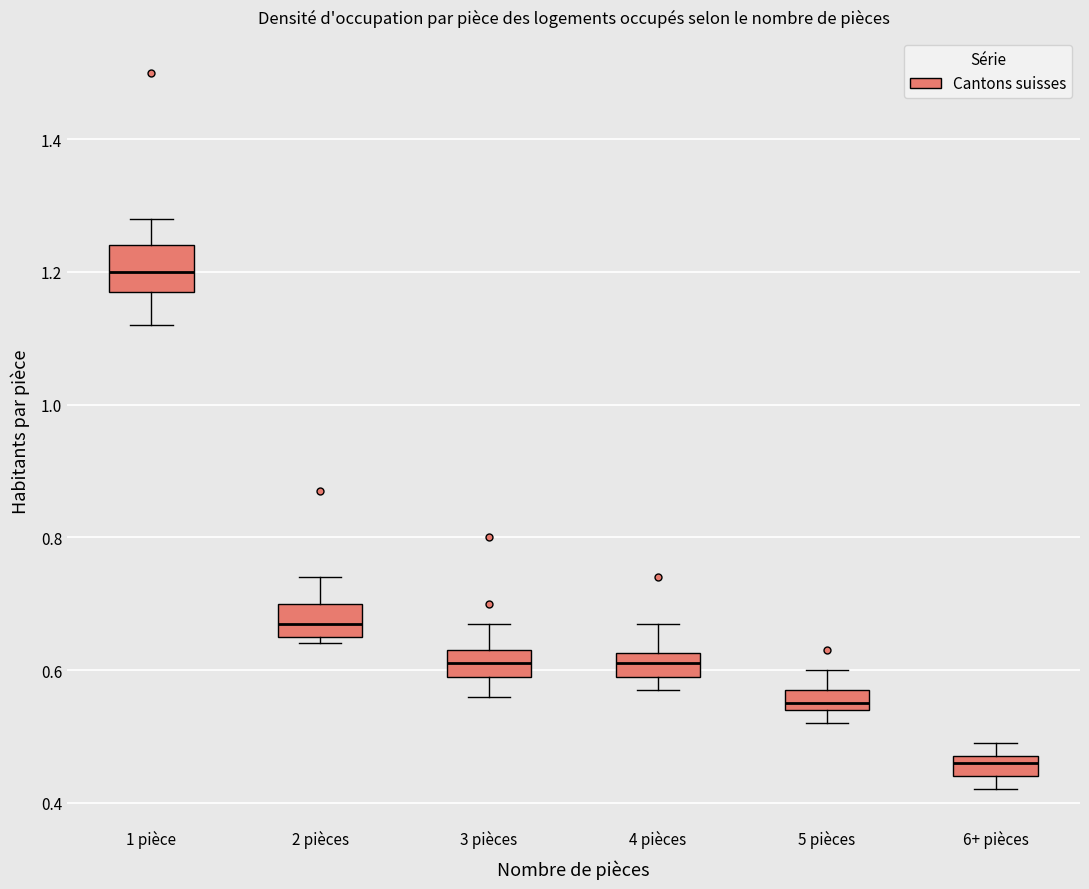

Which box is the tallest, from its lower edge to its upper edge?

1 pièce